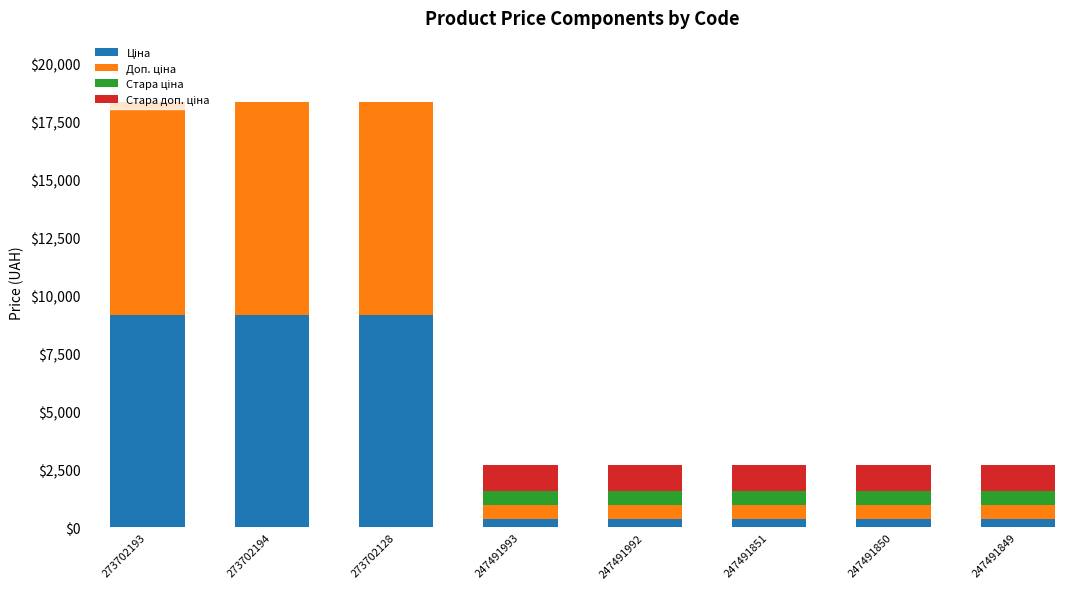

What is the total value across all series at 273702193?

18371.7